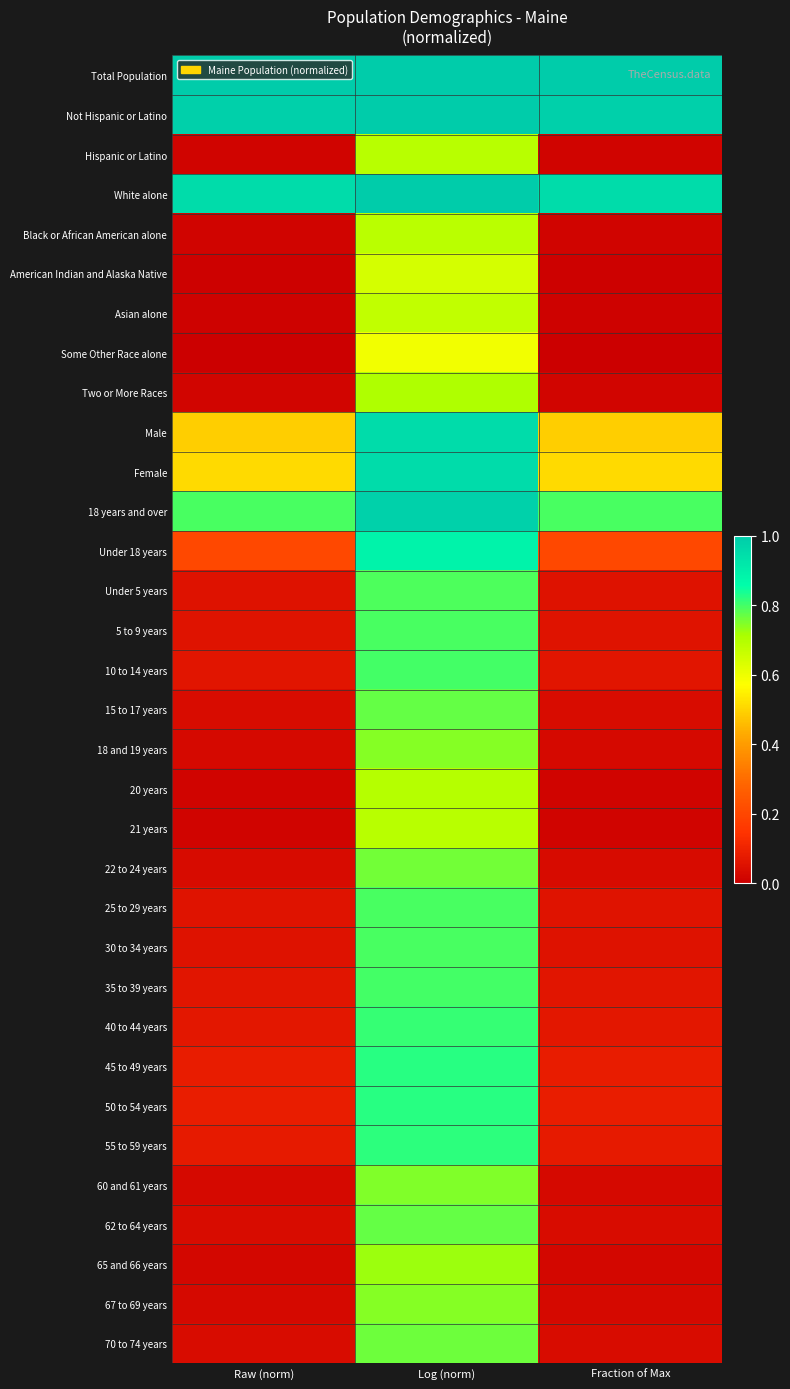

Reading right to left, what are all the values shown in this chart?

Total Population: Fraction of Max=1.0	Log (norm)=1.0	Raw (norm)=1.0
Not Hispanic or Latino: Fraction of Max=1.0	Log (norm)=1.0	Raw (norm)=1.0
Hispanic or Latino: Fraction of Max=0.0	Log (norm)=0.7	Raw (norm)=0.0
White alone: Fraction of Max=1.0	Log (norm)=1.0	Raw (norm)=1.0
Black or African American alone: Fraction of Max=0.0	Log (norm)=0.7	Raw (norm)=0.0
American Indian and Alaska Native: Fraction of Max=0.0	Log (norm)=0.6	Raw (norm)=0.0
Asian alone: Fraction of Max=0.0	Log (norm)=0.7	Raw (norm)=0.0
Some Other Race alone: Fraction of Max=0.0	Log (norm)=0.6	Raw (norm)=0.0
Two or More Races: Fraction of Max=0.0	Log (norm)=0.7	Raw (norm)=0.0
Male: Fraction of Max=0.5	Log (norm)=0.9	Raw (norm)=0.5
Female: Fraction of Max=0.5	Log (norm)=1.0	Raw (norm)=0.5
18 years and over: Fraction of Max=0.8	Log (norm)=1.0	Raw (norm)=0.8
Under 18 years: Fraction of Max=0.2	Log (norm)=0.9	Raw (norm)=0.2
Under 5 years: Fraction of Max=0.1	Log (norm)=0.8	Raw (norm)=0.1
5 to 9 years: Fraction of Max=0.1	Log (norm)=0.8	Raw (norm)=0.1
10 to 14 years: Fraction of Max=0.1	Log (norm)=0.8	Raw (norm)=0.1
15 to 17 years: Fraction of Max=0.0	Log (norm)=0.8	Raw (norm)=0.0
18 and 19 years: Fraction of Max=0.0	Log (norm)=0.7	Raw (norm)=0.0
20 years: Fraction of Max=0.0	Log (norm)=0.7	Raw (norm)=0.0
21 years: Fraction of Max=0.0	Log (norm)=0.7	Raw (norm)=0.0
22 to 24 years: Fraction of Max=0.0	Log (norm)=0.8	Raw (norm)=0.0
25 to 29 years: Fraction of Max=0.1	Log (norm)=0.8	Raw (norm)=0.1
30 to 34 years: Fraction of Max=0.1	Log (norm)=0.8	Raw (norm)=0.1
35 to 39 years: Fraction of Max=0.1	Log (norm)=0.8	Raw (norm)=0.1
40 to 44 years: Fraction of Max=0.1	Log (norm)=0.8	Raw (norm)=0.1
45 to 49 years: Fraction of Max=0.1	Log (norm)=0.8	Raw (norm)=0.1
50 to 54 years: Fraction of Max=0.1	Log (norm)=0.8	Raw (norm)=0.1
55 to 59 years: Fraction of Max=0.1	Log (norm)=0.8	Raw (norm)=0.1
60 and 61 years: Fraction of Max=0.0	Log (norm)=0.7	Raw (norm)=0.0
62 to 64 years: Fraction of Max=0.0	Log (norm)=0.8	Raw (norm)=0.0
65 and 66 years: Fraction of Max=0.0	Log (norm)=0.7	Raw (norm)=0.0
67 to 69 years: Fraction of Max=0.0	Log (norm)=0.7	Raw (norm)=0.0
70 to 74 years: Fraction of Max=0.0	Log (norm)=0.8	Raw (norm)=0.0